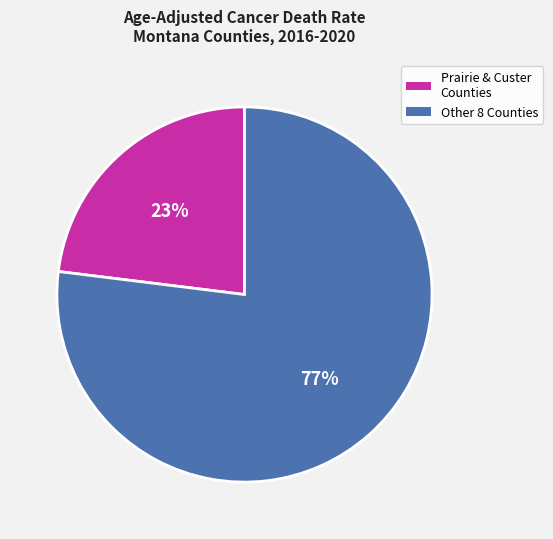

Is there any slice that represents more than half of the pie?

Yes